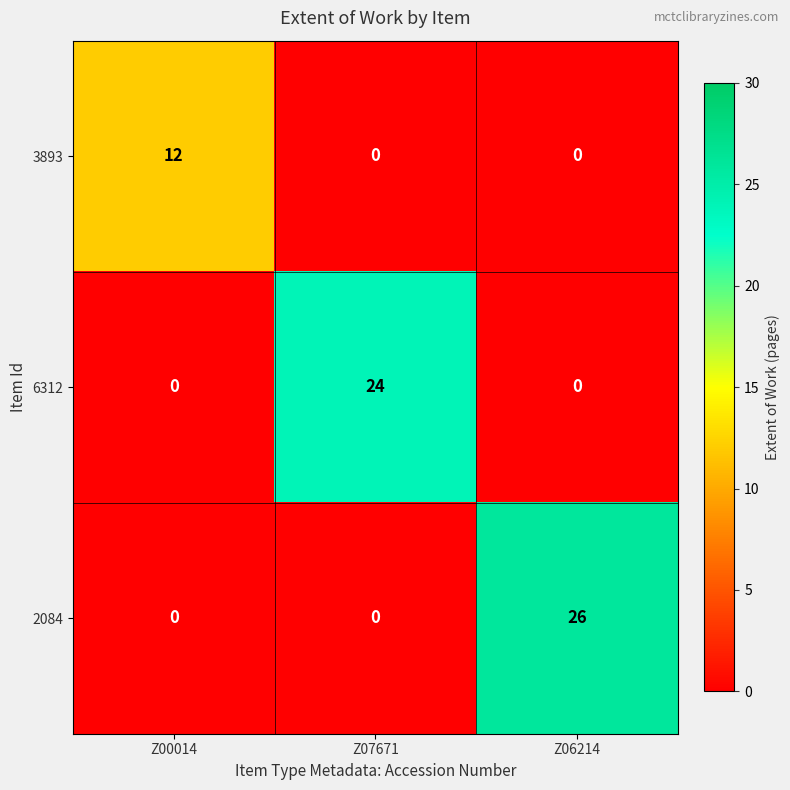

Rank the series by their maximum value, from highest to lowest.

2084, 6312, 3893